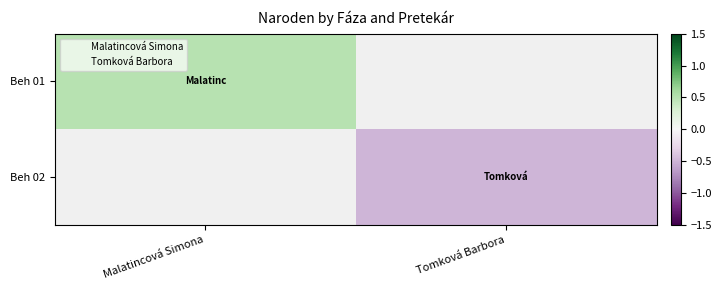

Rank the categories by Beh 02 value from highest to lowest.

Malatincová Simona, Tomková Barbora